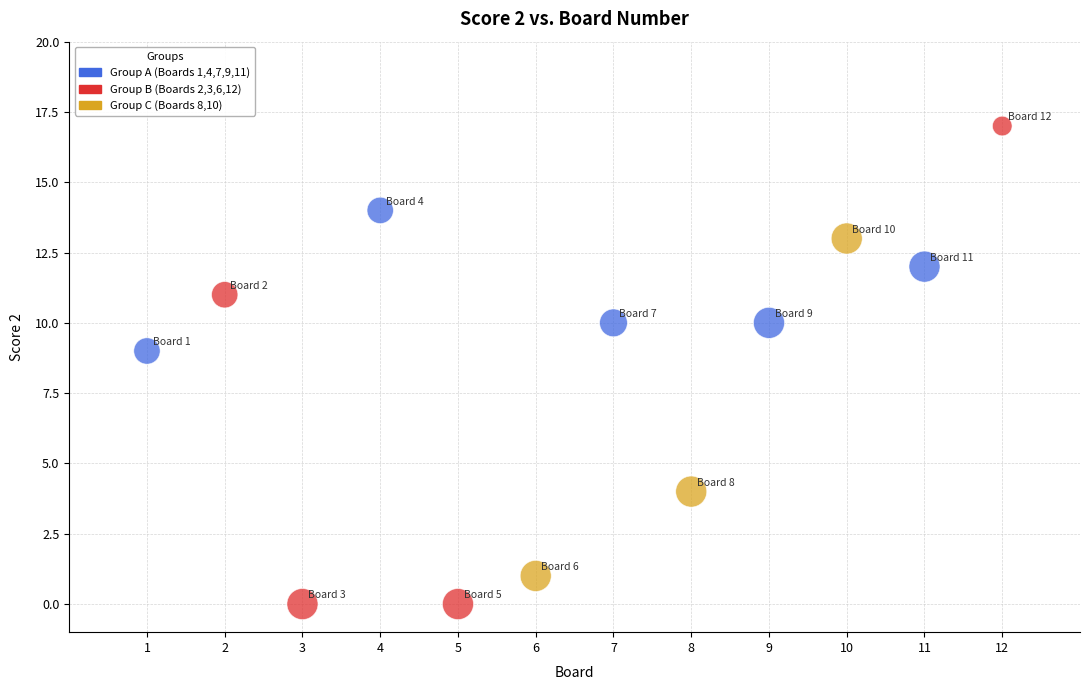

What is the range of Y values (max minus min)?

17